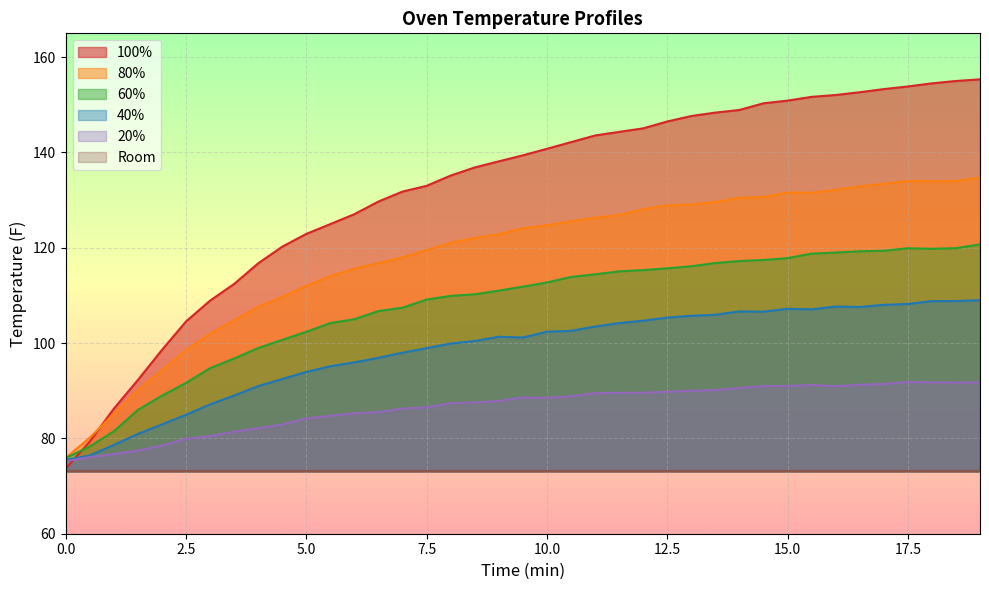

Rank the series by their maximum value, from highest to lowest.

100%, 80%, 60%, 40%, 20%, Room